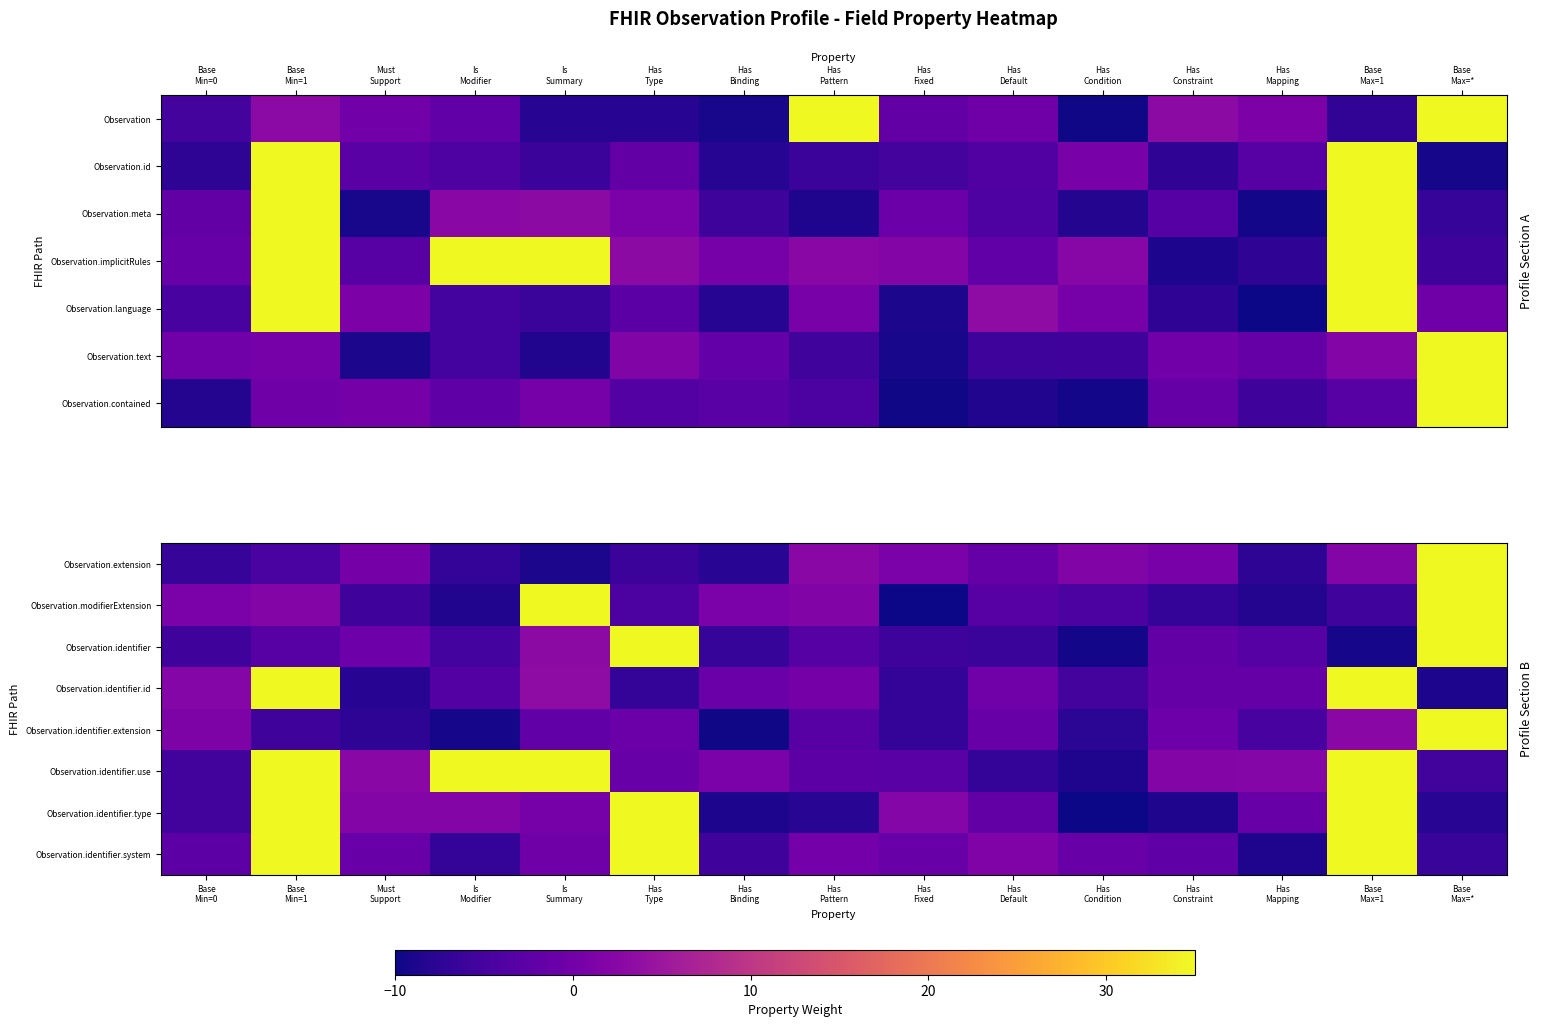

List the labels in order of Observation.identifier.use value, largest first.

Base Min=1, Is Modifier, Is Summary, Base Max=1, Must Support, Has Mapping, Has Constraint, Has Binding, Has Type, Has Pattern, Has Fixed, Base Min=0, Base Max=*, Has Default, Has Condition